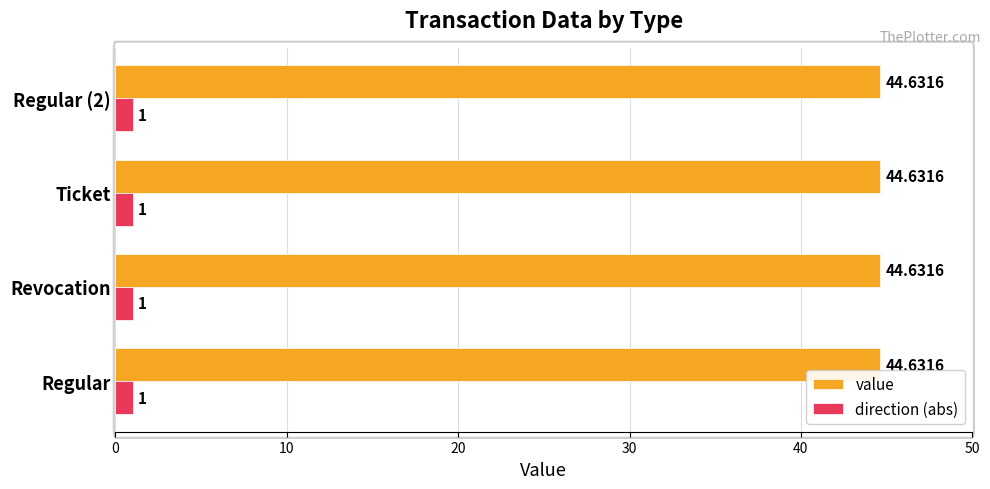

Is the value of direction (abs) at Revocation greater than the value of value at Regular (2)?

No